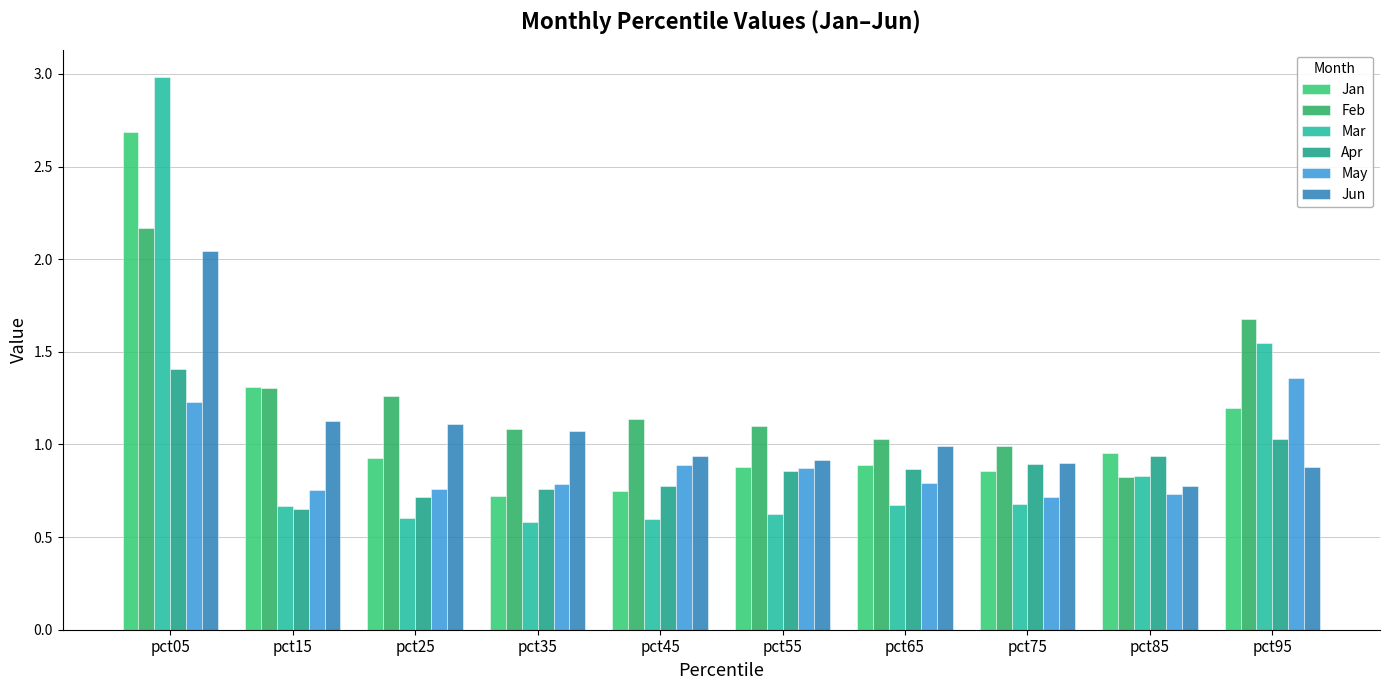

Are the bars grouped side by side (vs. stacked)?

Yes